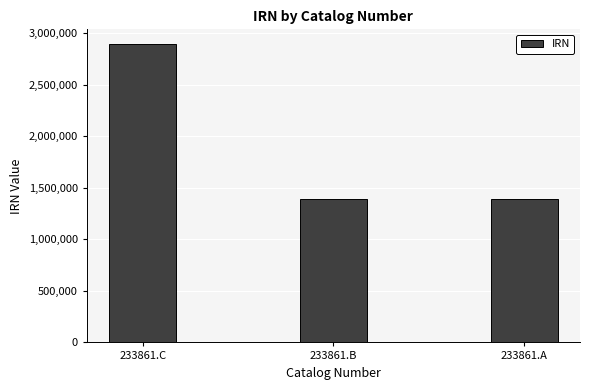

The chart shows a value of 1389204 at 233861.B. True or false?

True